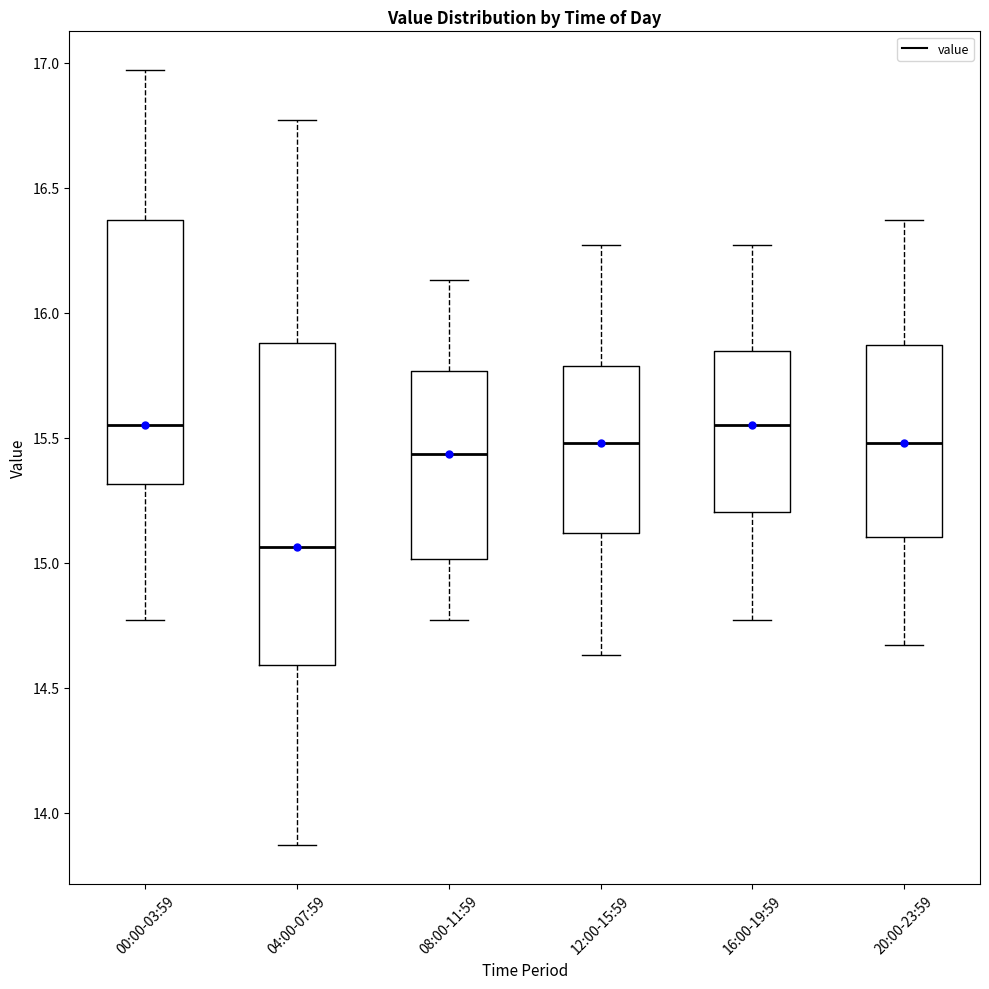

Reading left to right, transcribe this box plot: for each box, give where its median line is, the range the box spans, and where its two whiskers end, as read against the y-axis. The values are not printed on the chart, so give them approximately, as read against the axis.

00:00-03:59: median 15.55, box 15.30 to 16.35, whiskers 14.75 to 16.95
04:00-07:59: median 15.05, box 14.60 to 15.90, whiskers 13.85 to 16.75
08:00-11:59: median 15.45, box 15.00 to 15.75, whiskers 14.75 to 16.15
12:00-15:59: median 15.50, box 15.10 to 15.80, whiskers 14.65 to 16.25
16:00-19:59: median 15.55, box 15.20 to 15.85, whiskers 14.75 to 16.25
20:00-23:59: median 15.50, box 15.10 to 15.85, whiskers 14.65 to 16.35